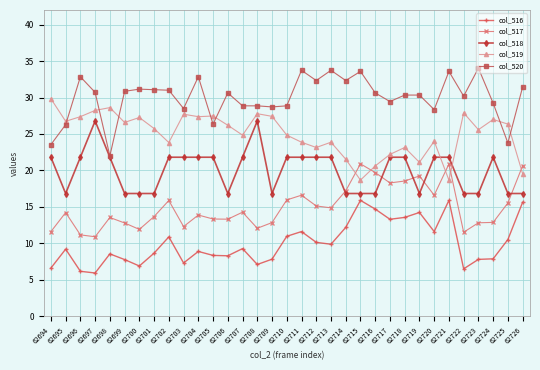

What is the difference between the second highest and minimum values in the col_517 series?

10.0